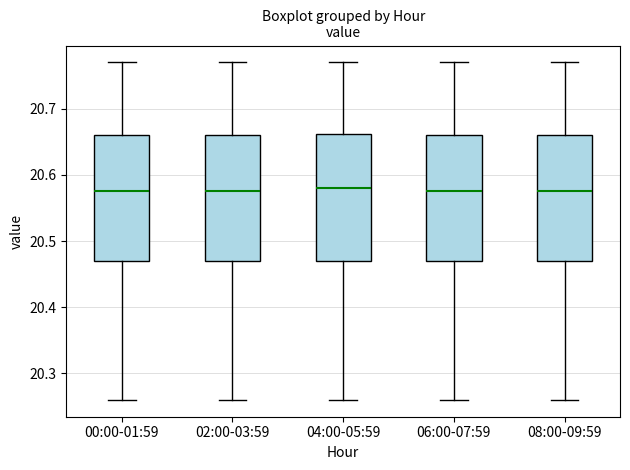

Where is the lower edge of the box for 08:00-09:59 on the y-axis? The values are not printed on the chart, so give them approximately, as read against the axis.

20.47